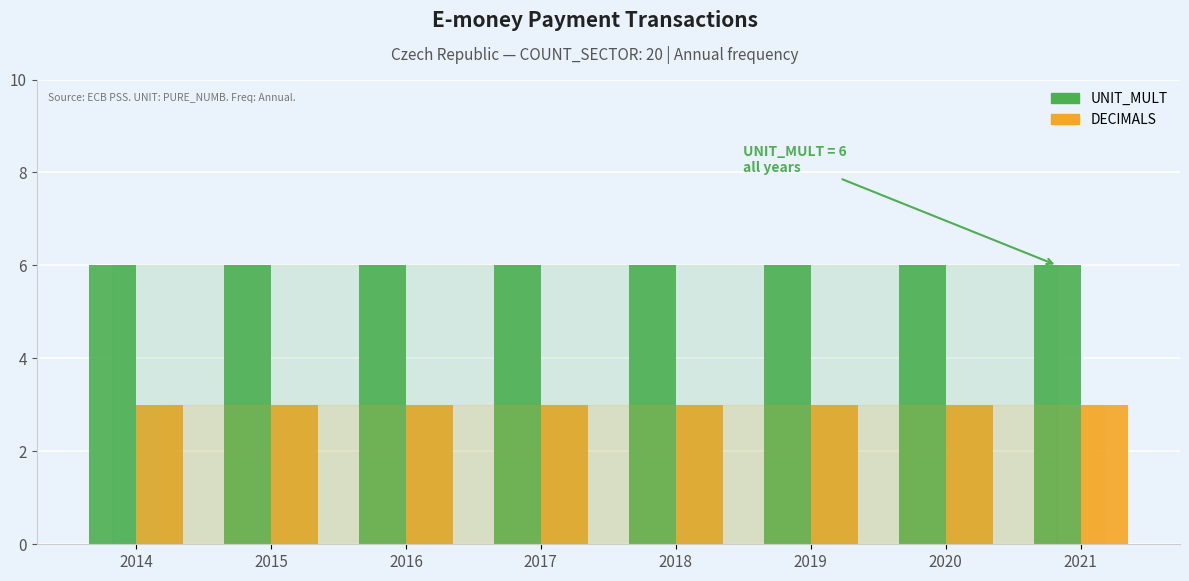

What is the value of the UNIT_MULT bar at the 3rd from the left?

6